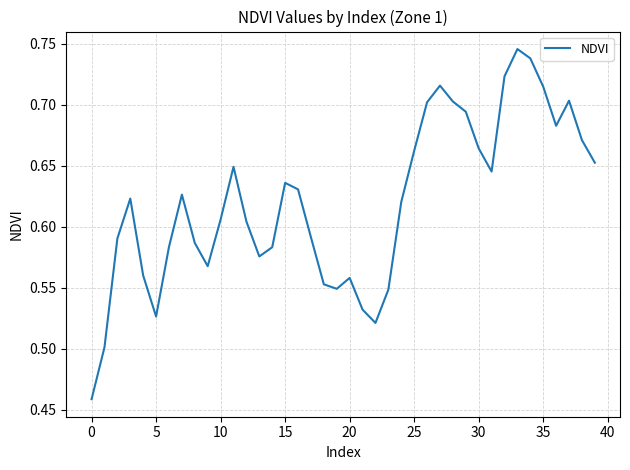

What is the difference between the maximum and minimum values?

0.3